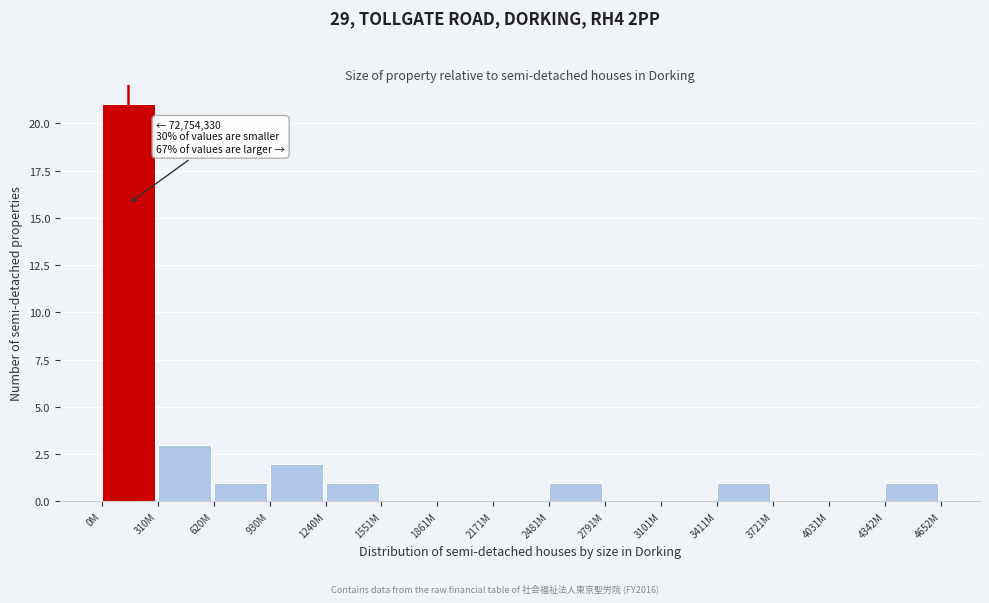

Reading right to left, transcribe all the data shown in this chart.

4342M=1	4031M=0	3721M=0	3411M=1	3101M=0	2791M=0	2481M=1	2171M=0	1861M=0	1551M=0	1240M=1	930M=2	620M=1	310M=3	0M=21